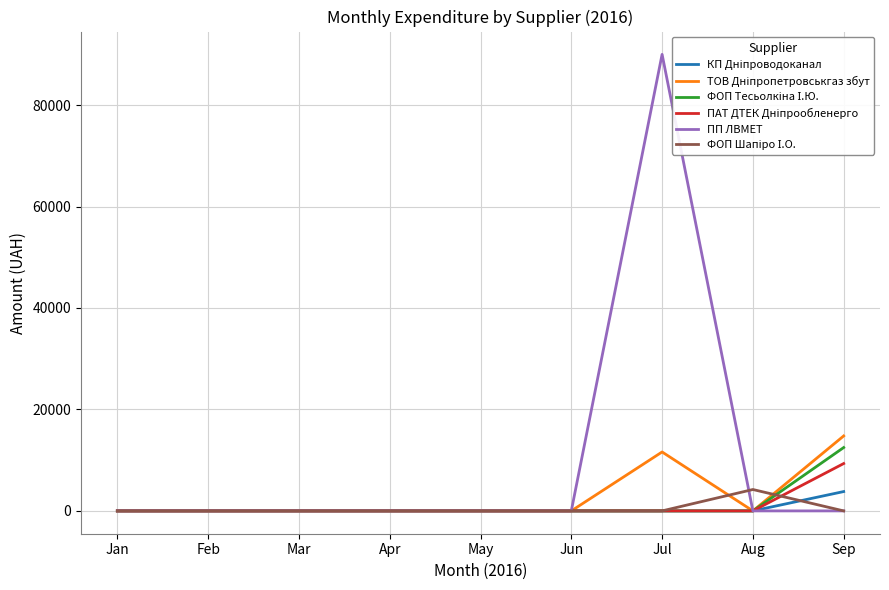

How many lines are shown in the chart?

6